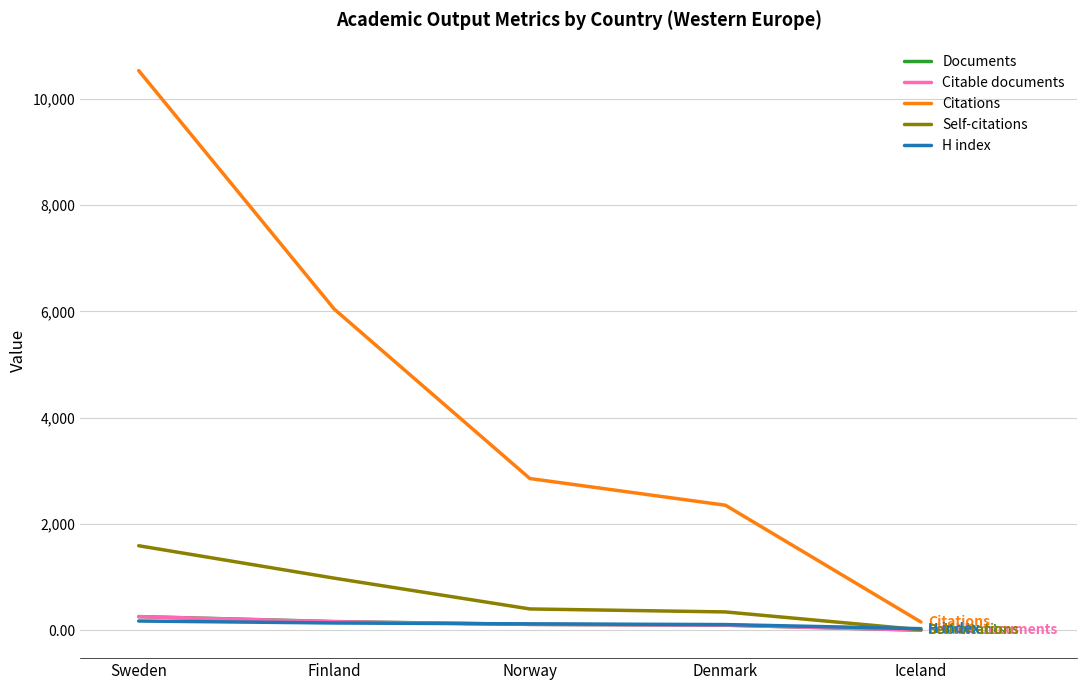

At which category is the sum across all series the highest?

Sweden